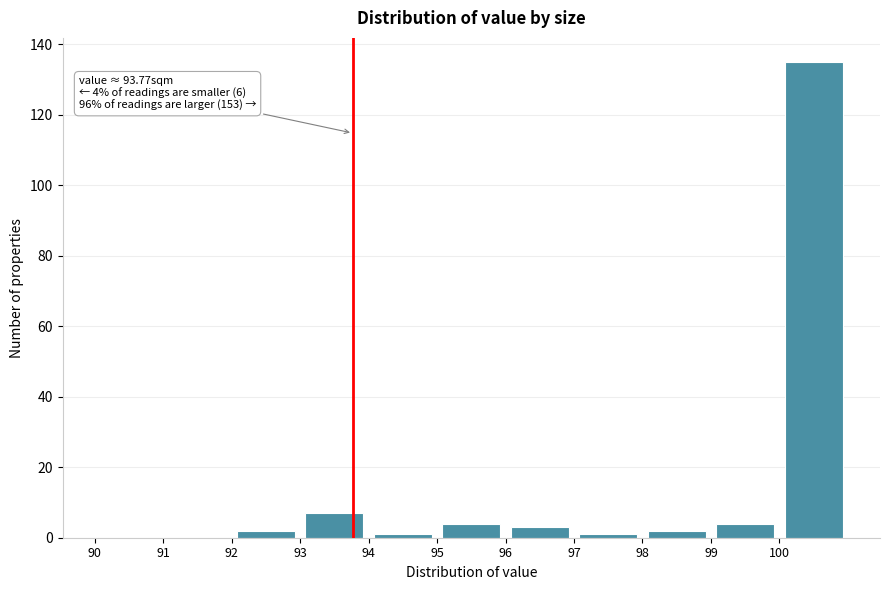

Which range on the x-axis has the tallest bar?

100 to 101